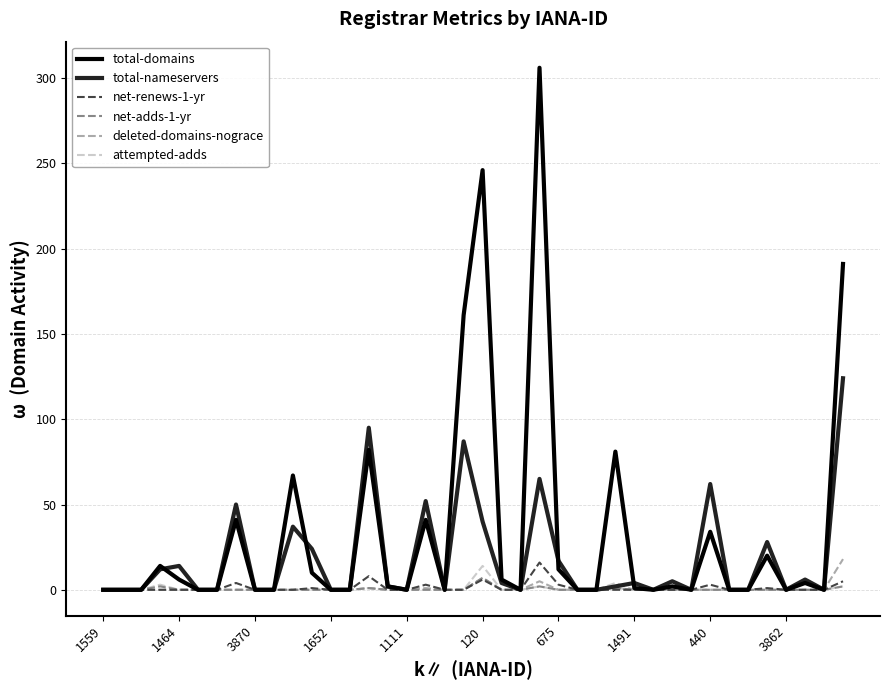

True or false: net-renews-1-yr has more than 2 points higher than both neighbors.

True